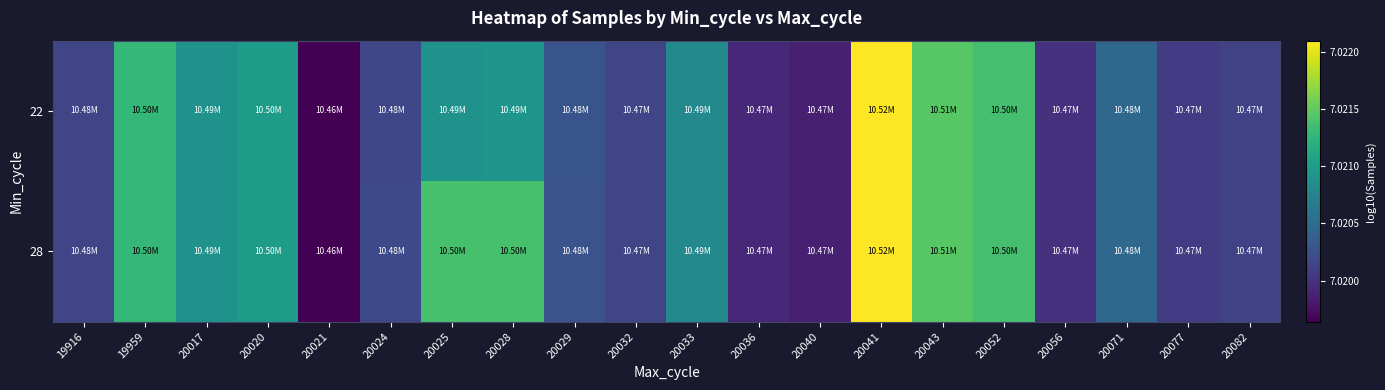

What is the total value across all series at 20082?

14.0